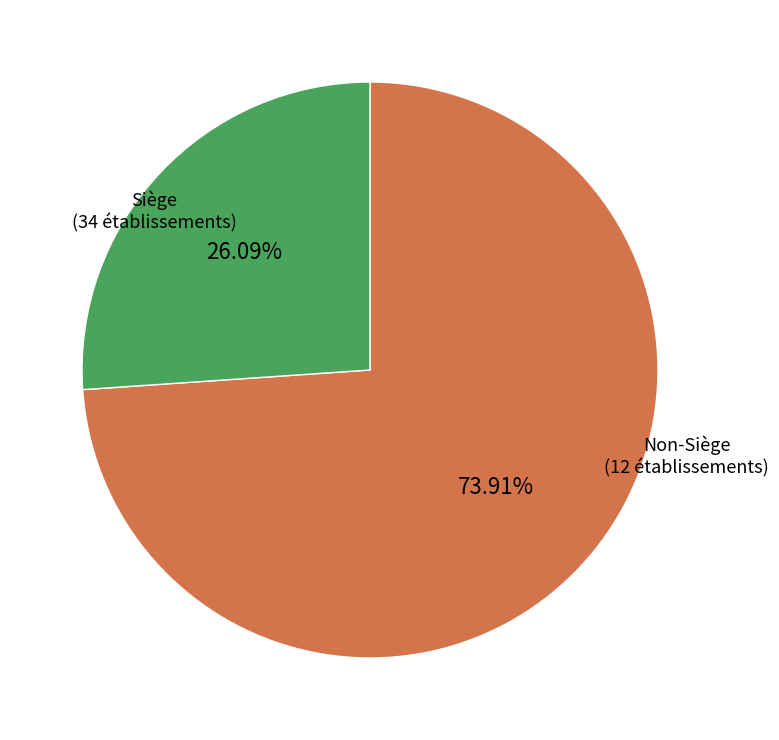

Does any single category account for the majority?

Yes